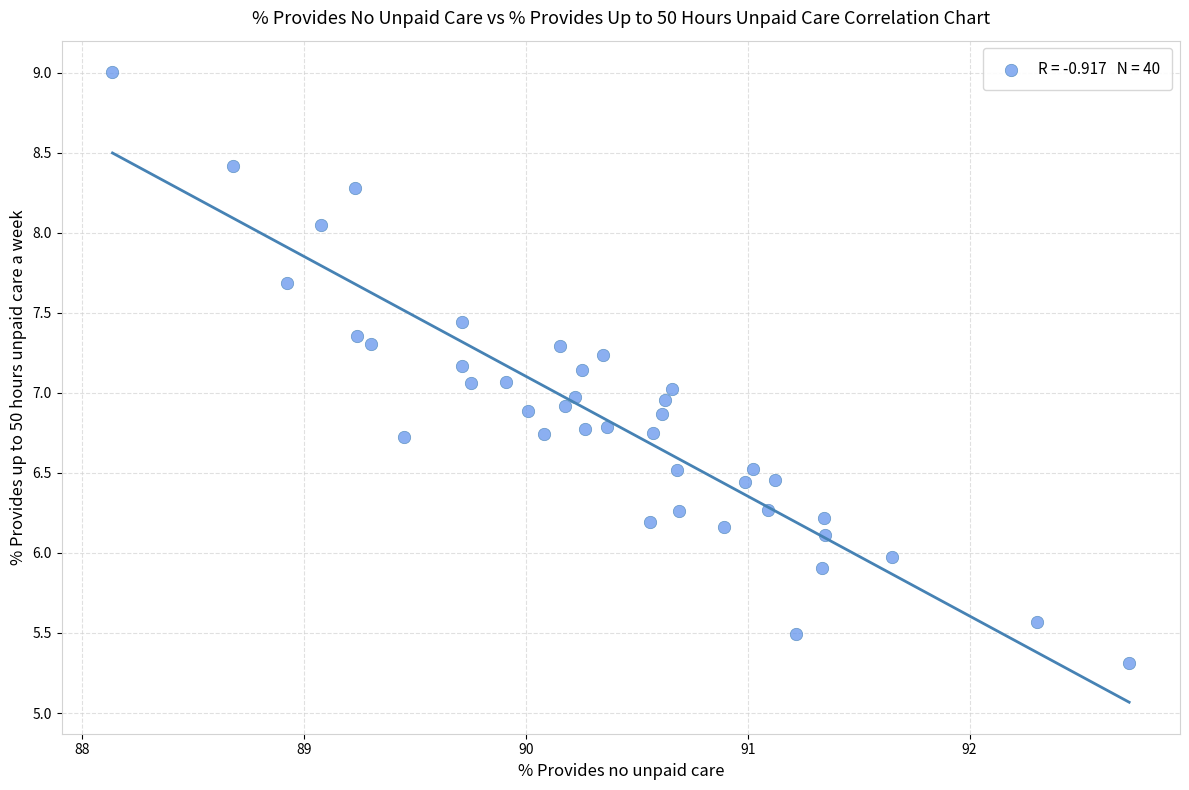

What is the range of Y values (max minus min)?

3.7